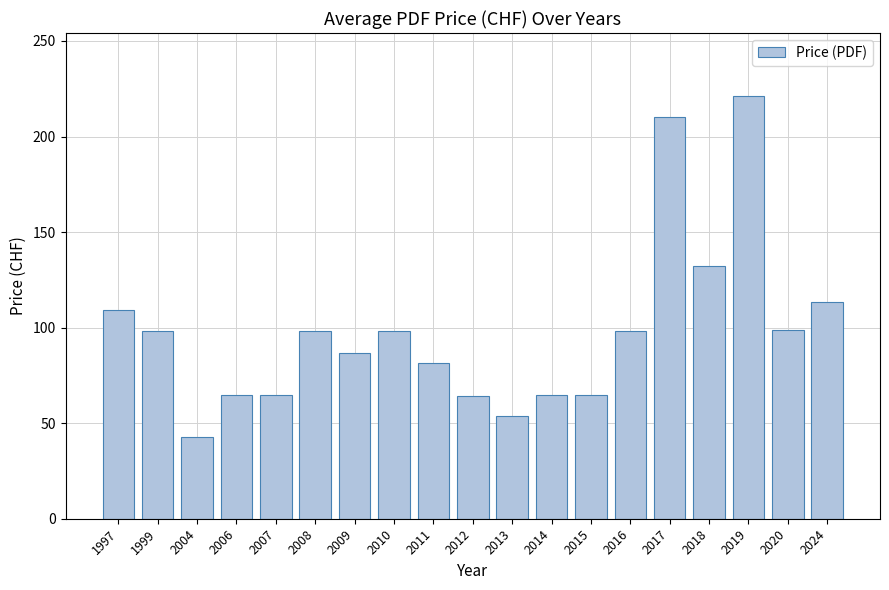

At which label is the value closest to 132?

2018